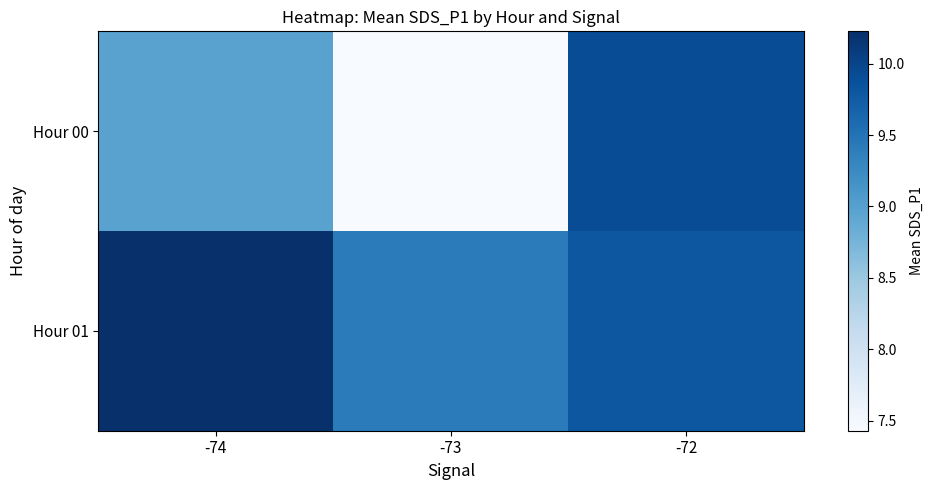

Reading left to right, list all the values displayed in this chart.

Hour 00: -74=9.0	-73=7.4	-72=9.9
Hour 01: -74=10.2	-73=9.4	-72=9.8